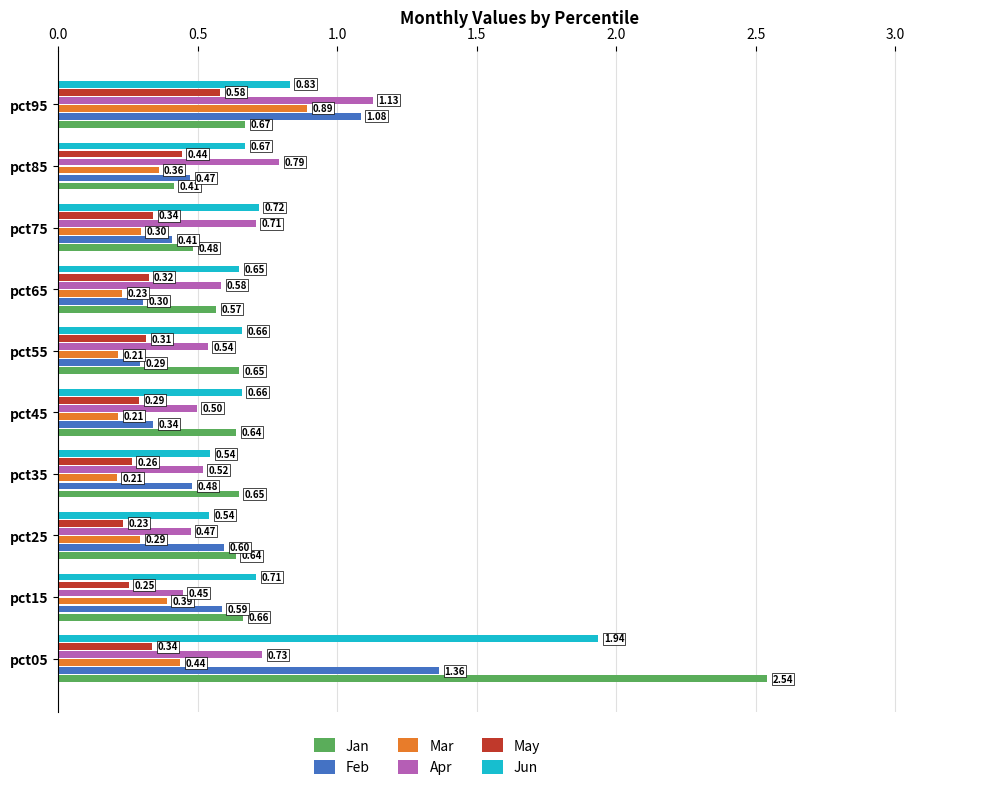

What is the total value across all series at pct55?

2.7